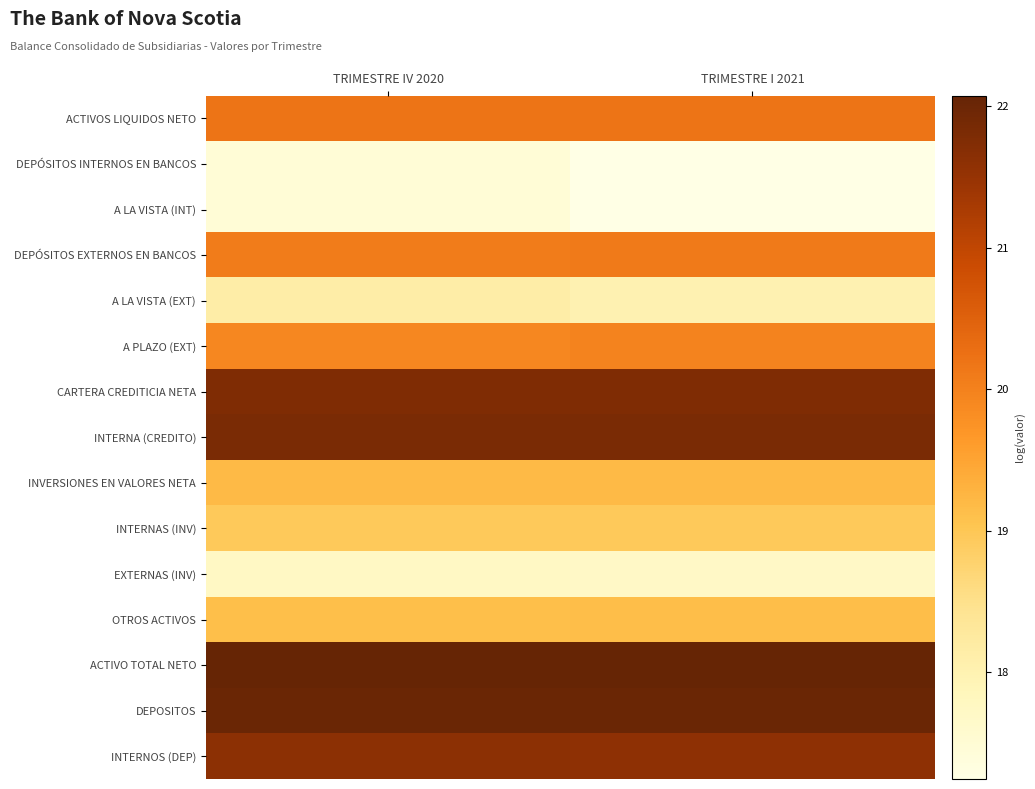

Which series has the largest total across all categories?

ACTIVO TOTAL NETO